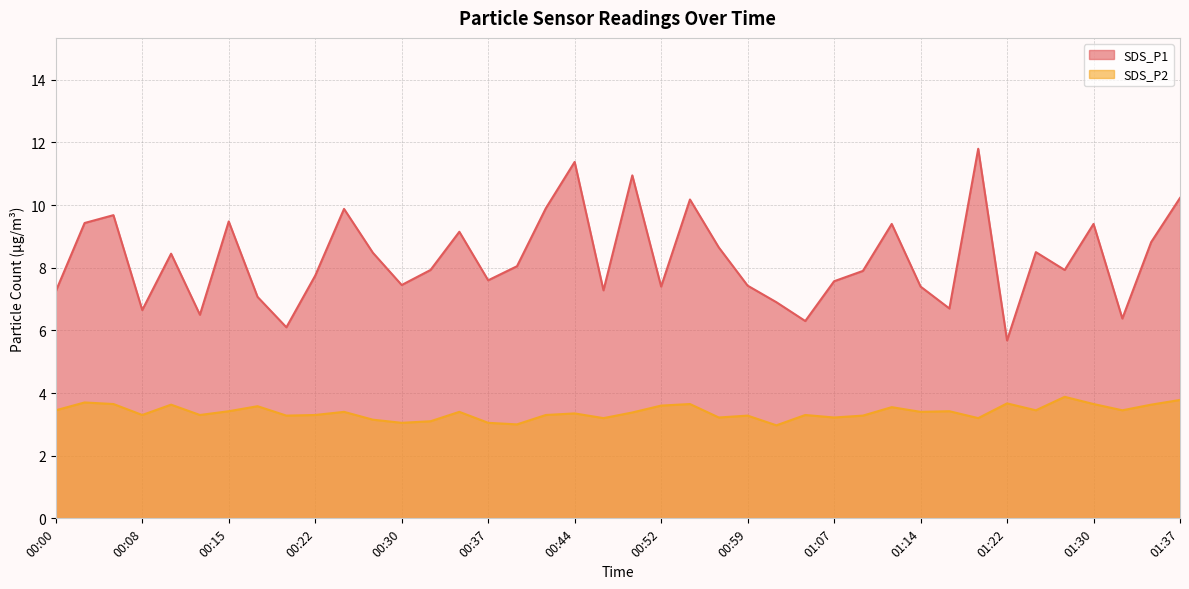

What is the label of the 15th point from the right?

01:01